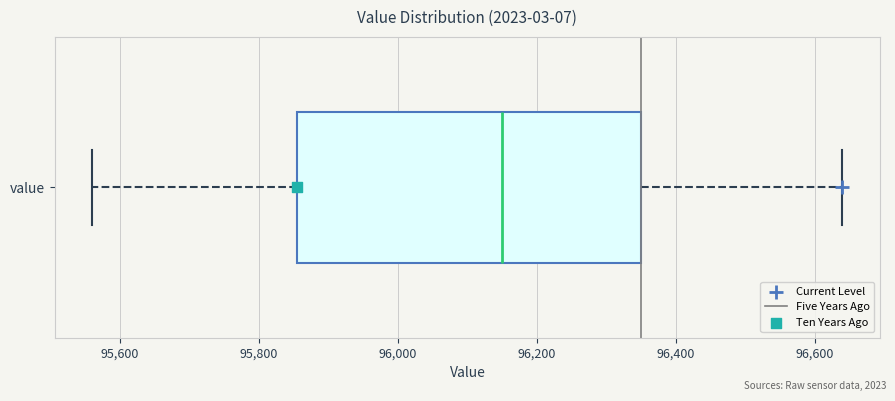

Read this box plot against the x-axis: the position of the median line, the range covered by the box, and the ends of both whiskers. The values are not printed on the chart, so give them approximately, as read against the axis.

median 96160, box 95860 to 96360, whiskers 95560 to 96640